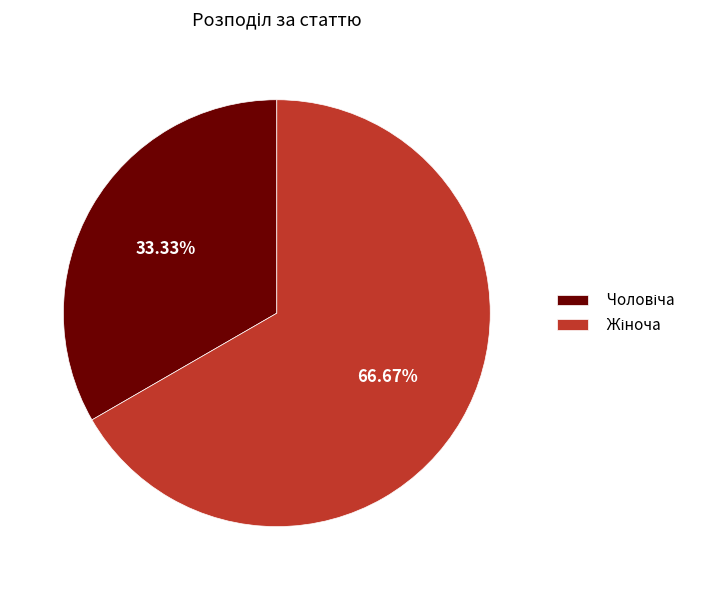

How many segments does this pie chart have?

2